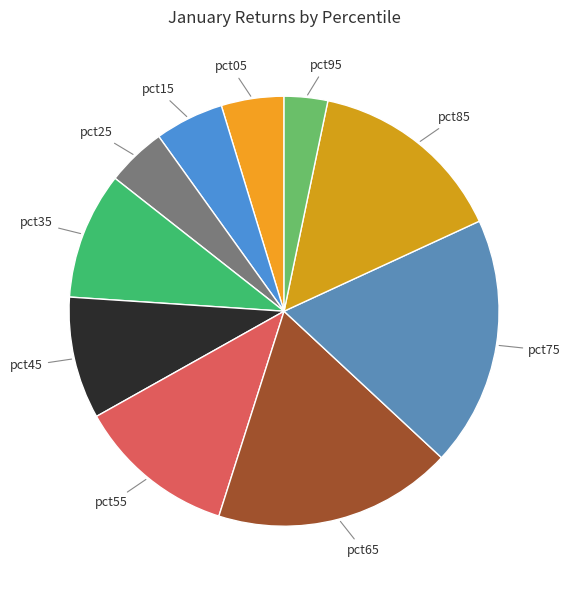

To the nearest percent, what is the average slice percentage?

10%